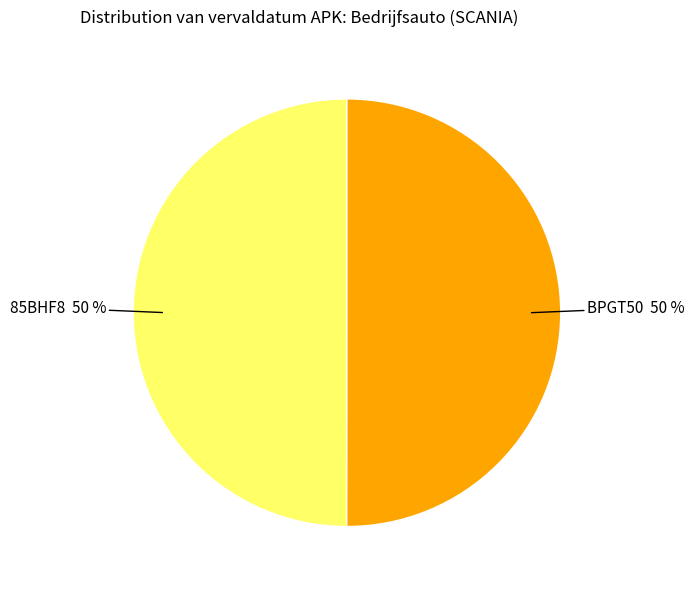

To the nearest percent, what is the average slice percentage?

50%